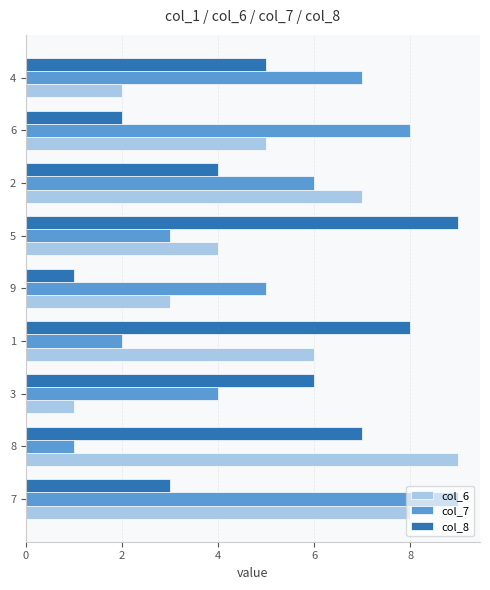

Between 7 and 4, which series saw the biggest shift?

col_6